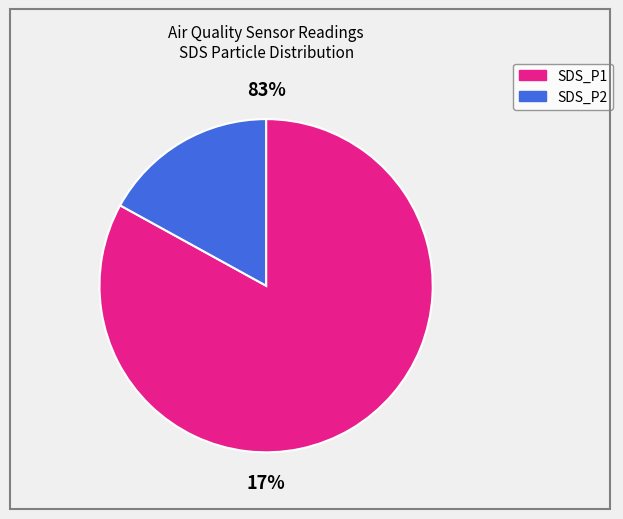

Which series has the largest range (max minus min)?

SDS_P1